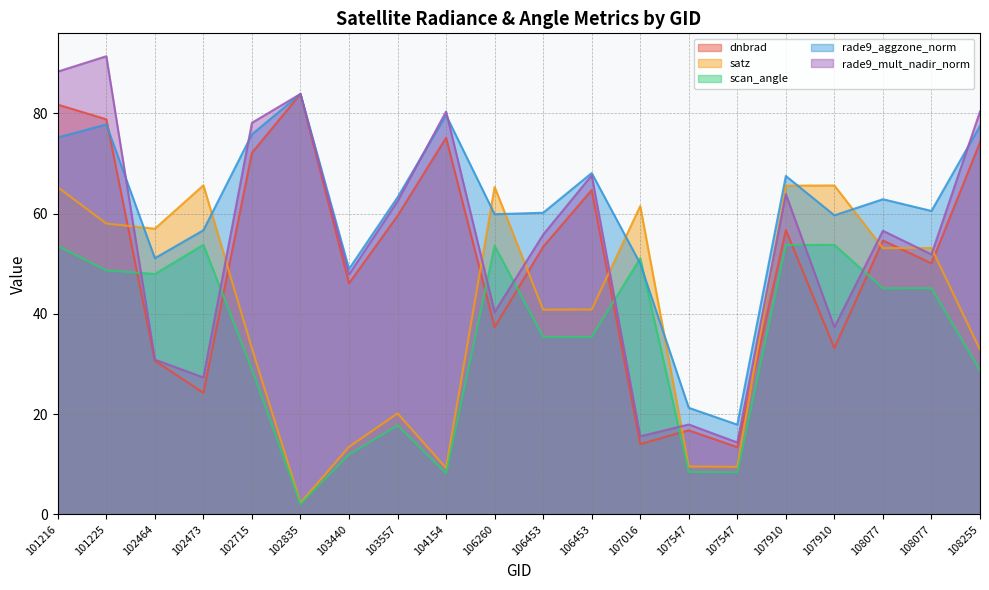

Where does the dnbrad series first go above 54?

101216